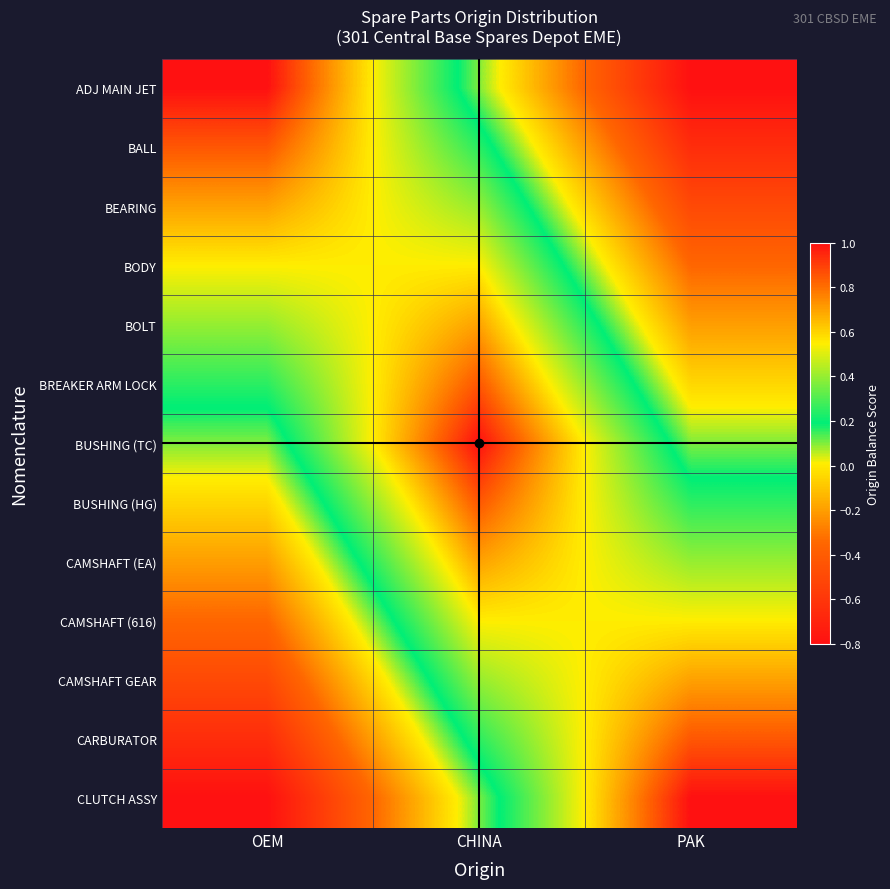

Reading right to left, extract all data points from this chart.

ADJ MAIN JET: PAK=-0.8	CHINA=0.1	OEM=1.0
BALL: PAK=-0.6	CHINA=0.2	OEM=0.8
BEARING: PAK=-0.5	CHINA=0.4	OEM=0.7
BODY: PAK=-0.4	CHINA=0.6	OEM=0.6
BOLT: PAK=-0.2	CHINA=0.7	OEM=0.4
BREAKER ARM LOCK: PAK=-0.0	CHINA=0.9	OEM=0.2
BUSHING (TC): PAK=0.1	CHINA=1.0	OEM=0.1
BUSHING (HG): PAK=0.2	CHINA=0.8	OEM=-0.1
CAMSHAFT (EA): PAK=0.4	CHINA=0.7	OEM=-0.2
CAMSHAFT (616): PAK=0.6	CHINA=0.6	OEM=-0.4
CAMSHAFT GEAR: PAK=0.7	CHINA=0.4	OEM=-0.5
CARBURATOR: PAK=0.8	CHINA=0.2	OEM=-0.6
CLUTCH ASSY: PAK=1.0	CHINA=0.1	OEM=-0.8